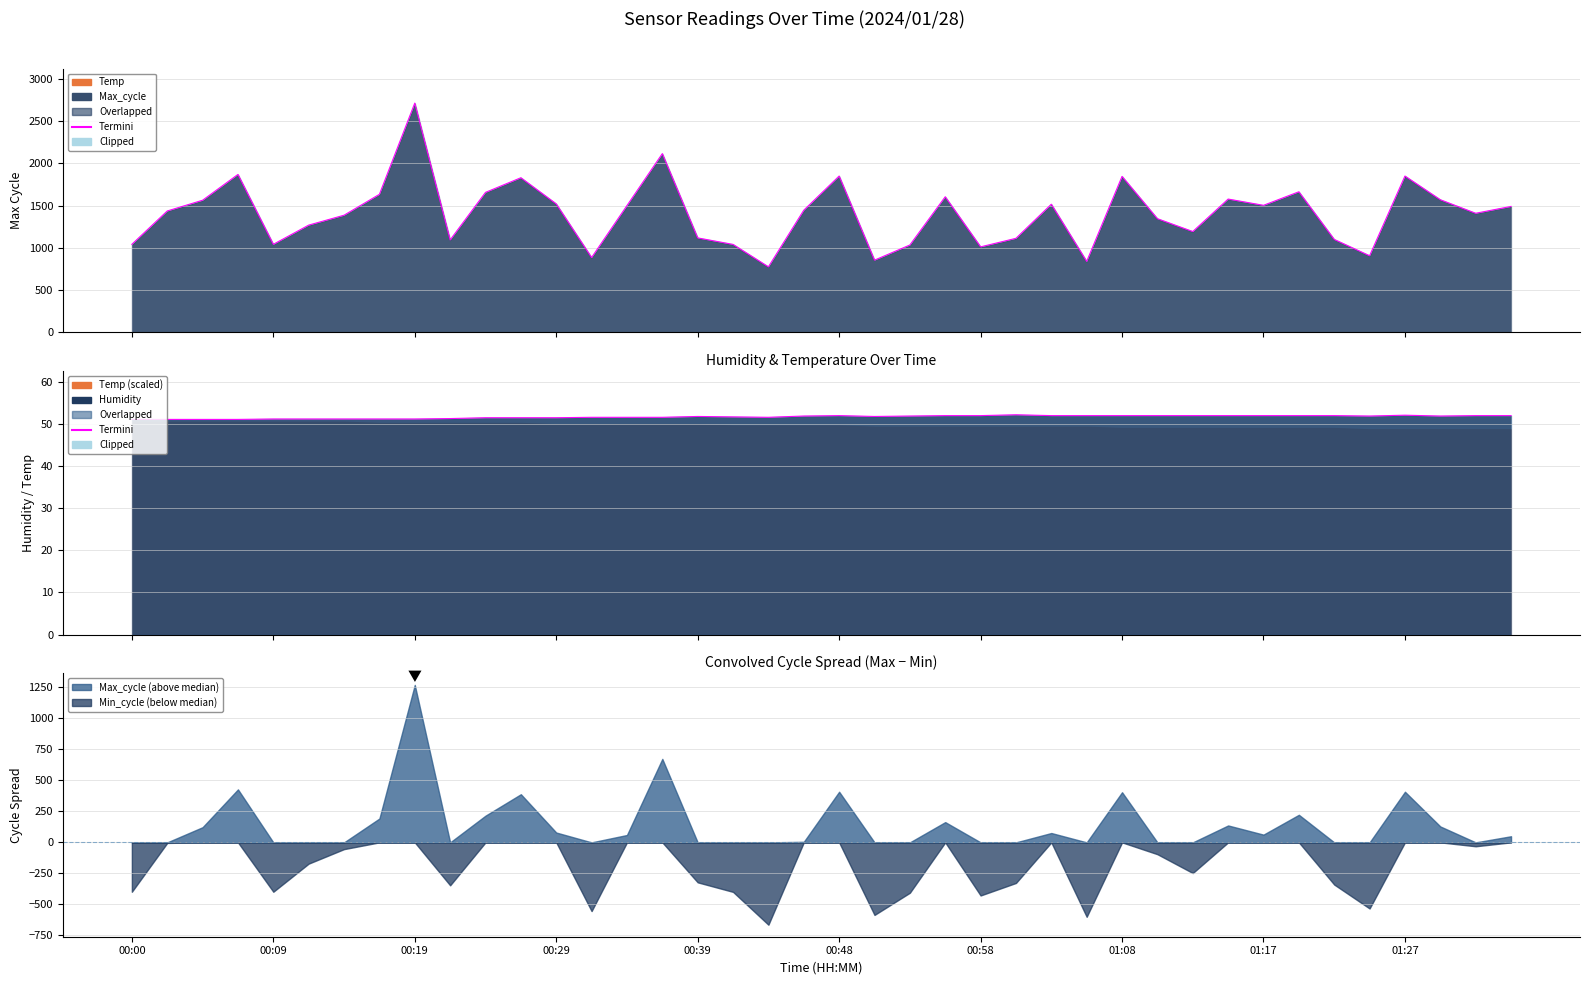

What is the minimum value shown in the chart?

51.1